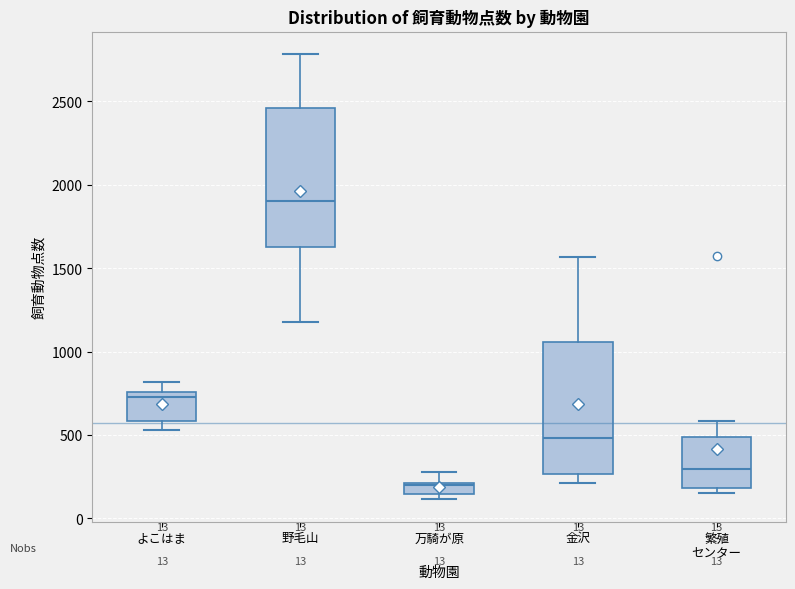

Which box's median line is the highest?

野毛山